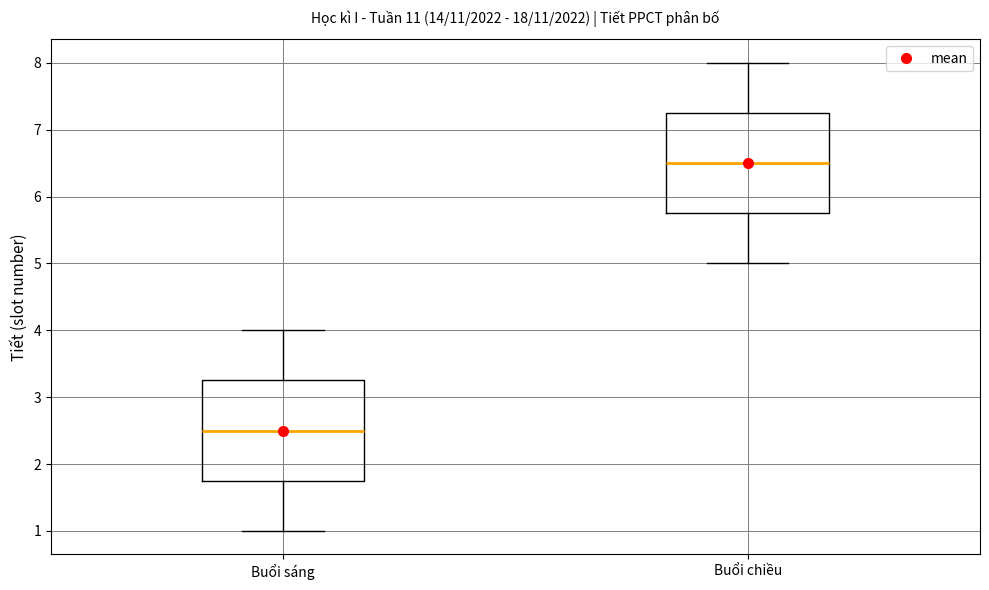

Reading left to right, transcribe this box plot: for each box, give where its median line is, the range the box spans, and where its two whiskers end, as read against the y-axis. The values are not printed on the chart, so give them approximately, as read against the axis.

Buổi sáng: median 2.5, box 1.8 to 3.3, whiskers 1.0 to 4.0
Buổi chiều: median 6.5, box 5.8 to 7.3, whiskers 5.0 to 8.0